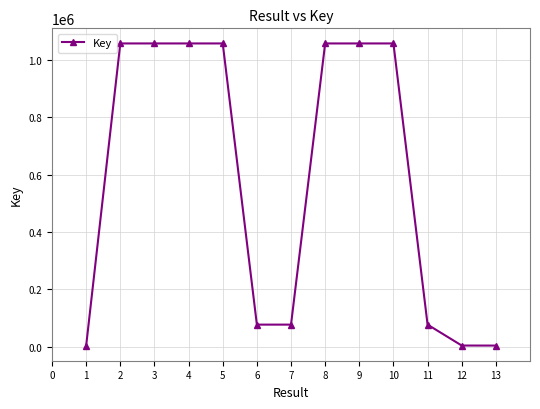

What is the change in value from 1 to 7?

+73280